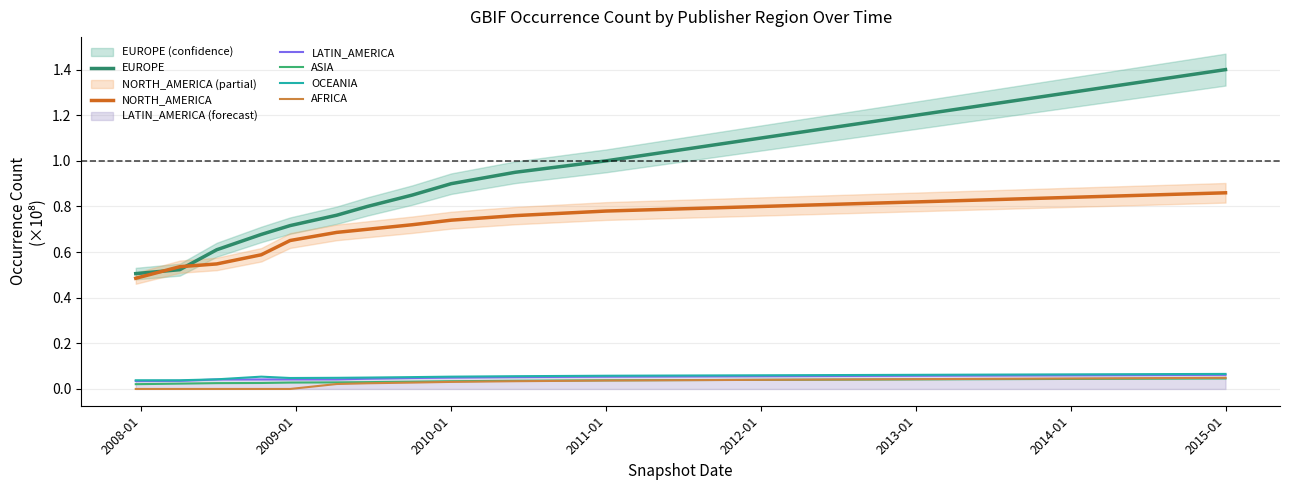

Reading left to right, extract all data points from this chart.

EUROPE: 0.5	0.5	0.6	0.7	0.7	0.8	0.8	0.8	0.9	0.9	1.0	1.1	1.2	1.3	1.4
NORTH_AMERICA: 0.5	0.5	0.5	0.6	0.7	0.7	0.7	0.7	0.7	0.8	0.8	0.8	0.8	0.8	0.9
LATIN_AMERICA: 0.0	0.0	0.0	0.0	0.0	0.0	0.0	0.0	0.1	0.1	0.1	0.1	0.1	0.1	0.1
ASIA: 0.0	0.0	0.0	0.0	0.0	0.0	0.0	0.0	0.0	0.0	0.0	0.0	0.0	0.0	0.0
OCEANIA: 0.0	0.0	0.0	0.1	0.0	0.0	0.1	0.1	0.1	0.1	0.1	0.1	0.1	0.1	0.1
AFRICA: 0.0	0.0	0.0	0.0	0.0	0.0	0.0	0.0	0.0	0.0	0.0	0.0	0.0	0.0	0.0